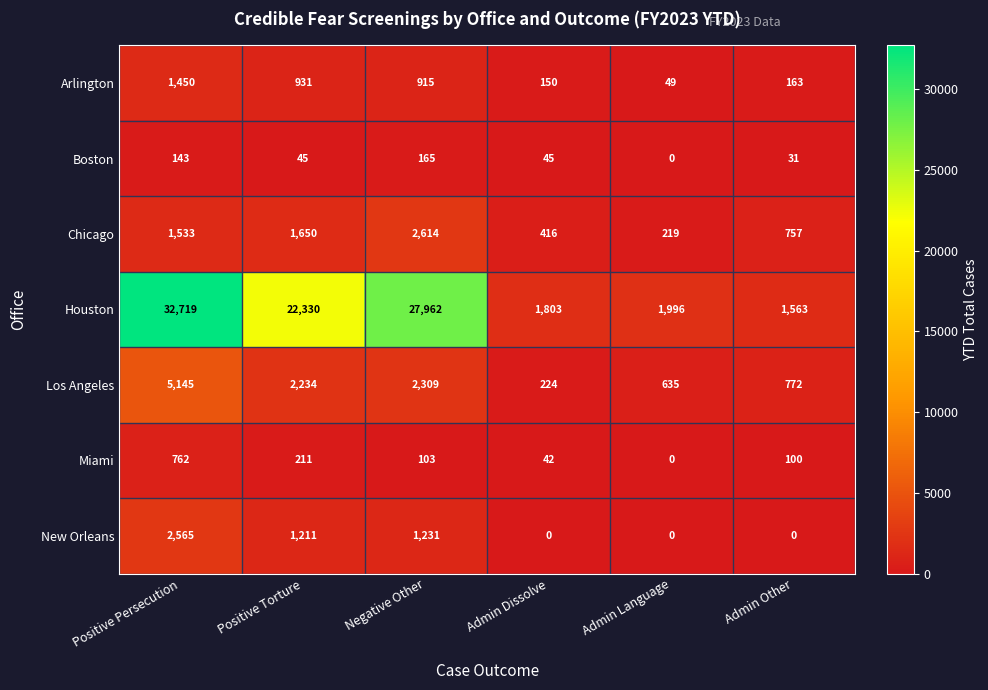

Which series has the widest spread of values?

Houston